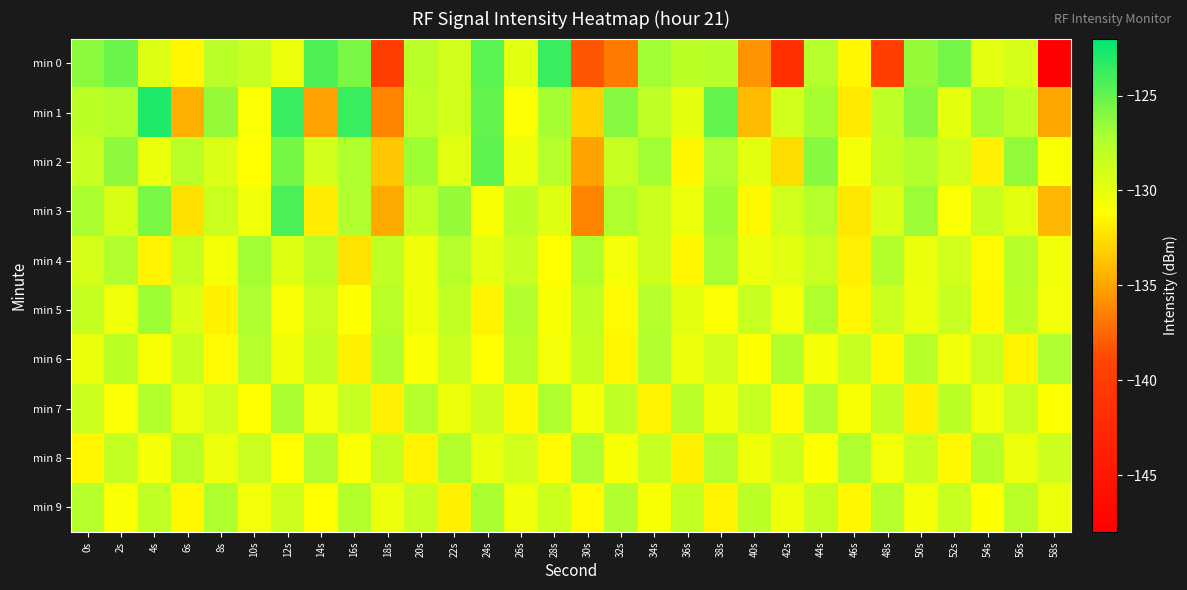

At which category is the sum across all series the highest?

12s